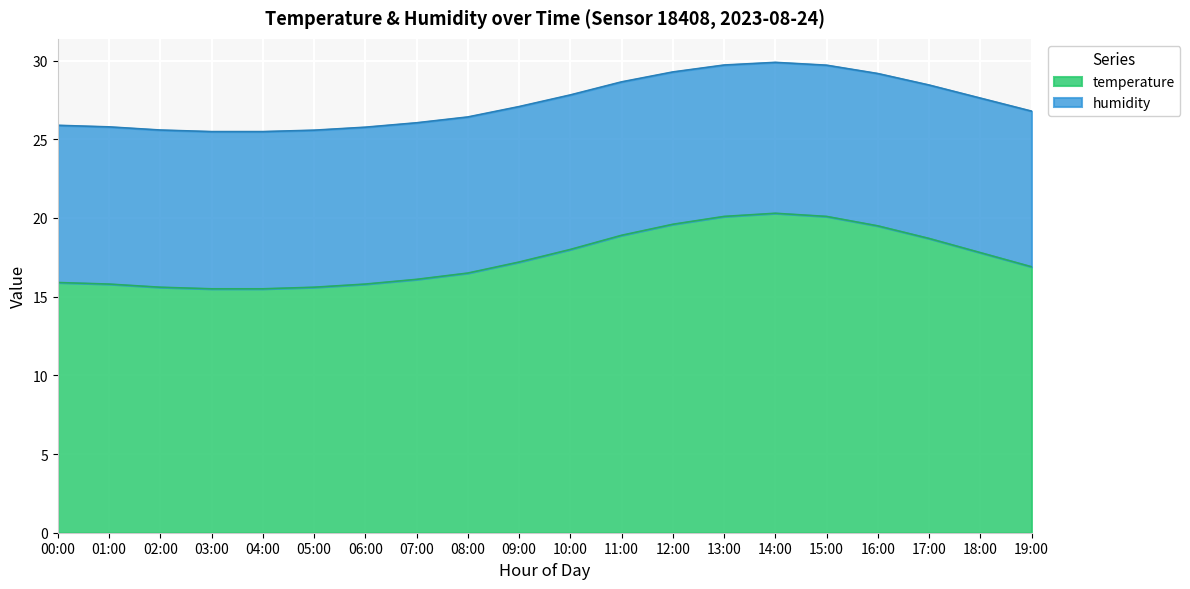

True or false: humidity and temperature cross at least once.

False